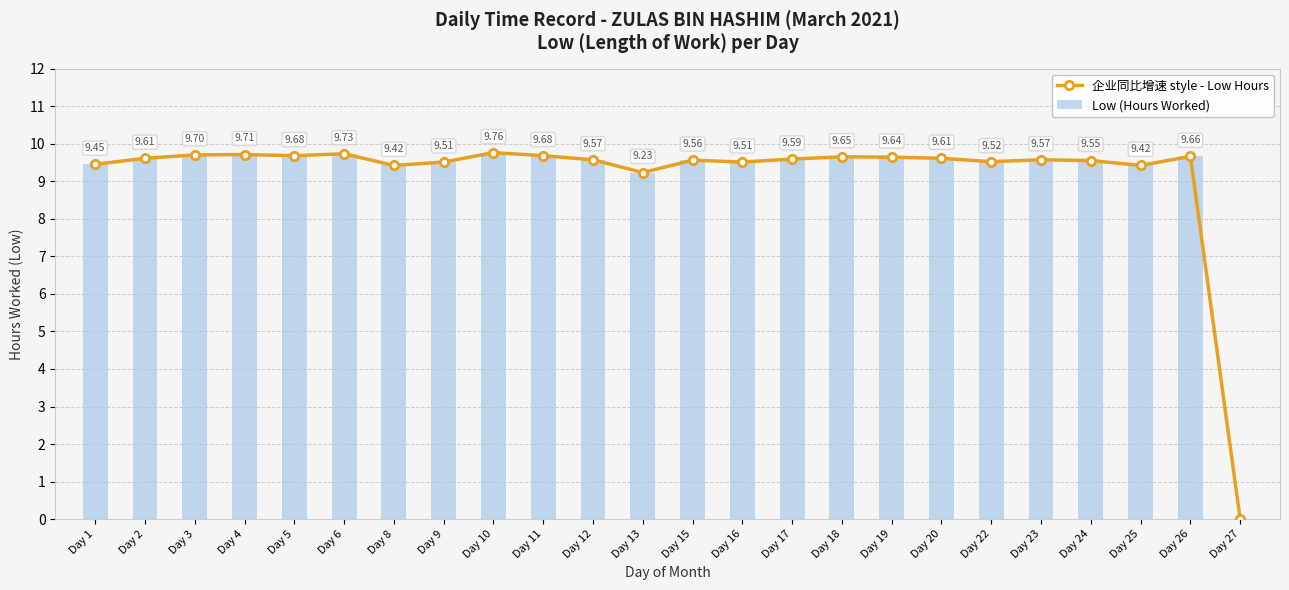

How many series are shown in this chart?

2